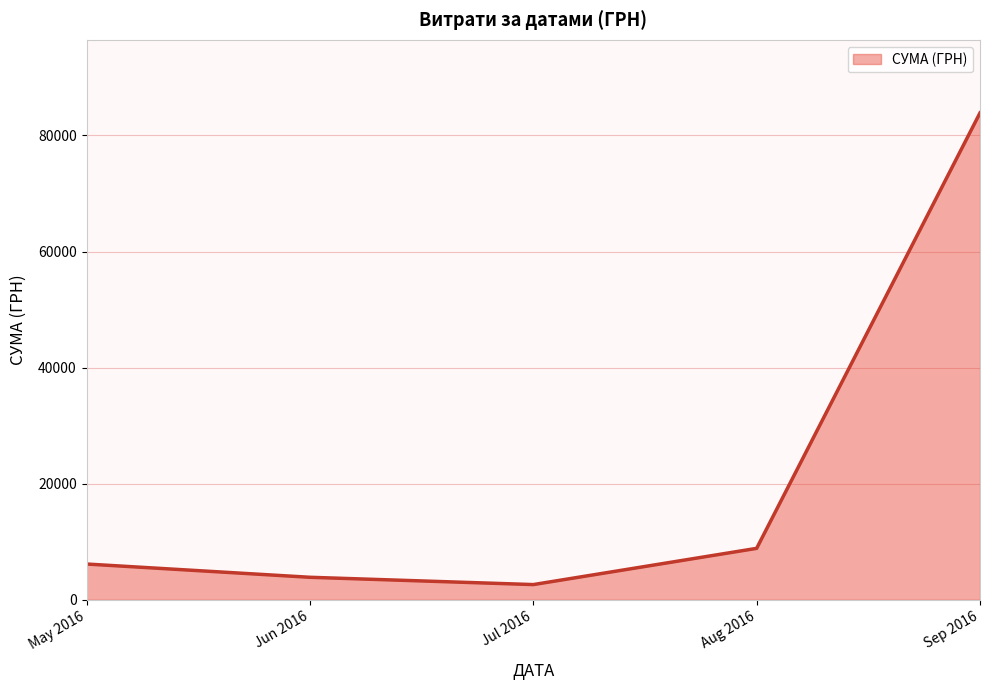

Rank the categories by value from lowest to highest.

Jul 2016, Jun 2016, May 2016, Aug 2016, Sep 2016